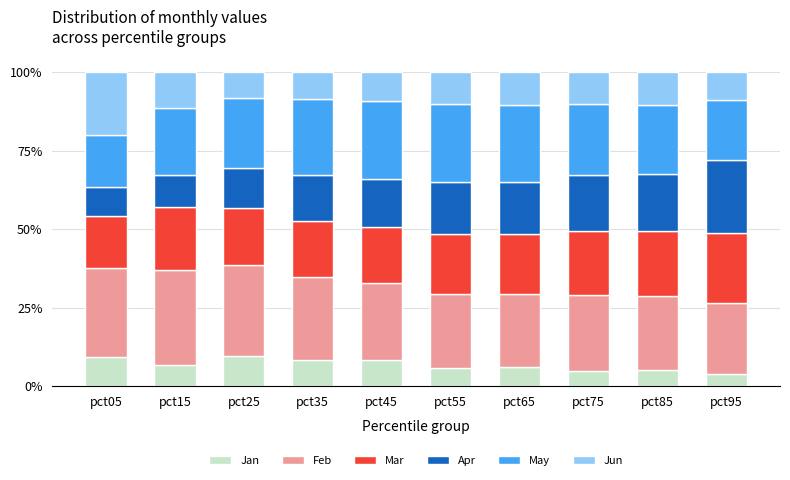

What is the minimum value for Jan?

3.9